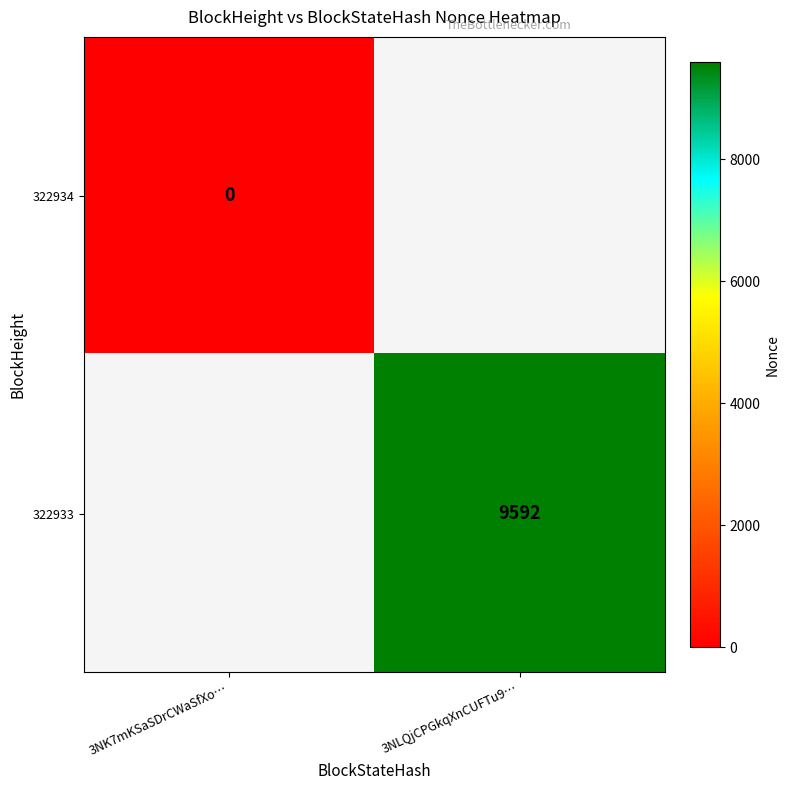

The value of 322933 at 3NLQjCPGkqXnCUFTu9… is 9592. True or false?

True